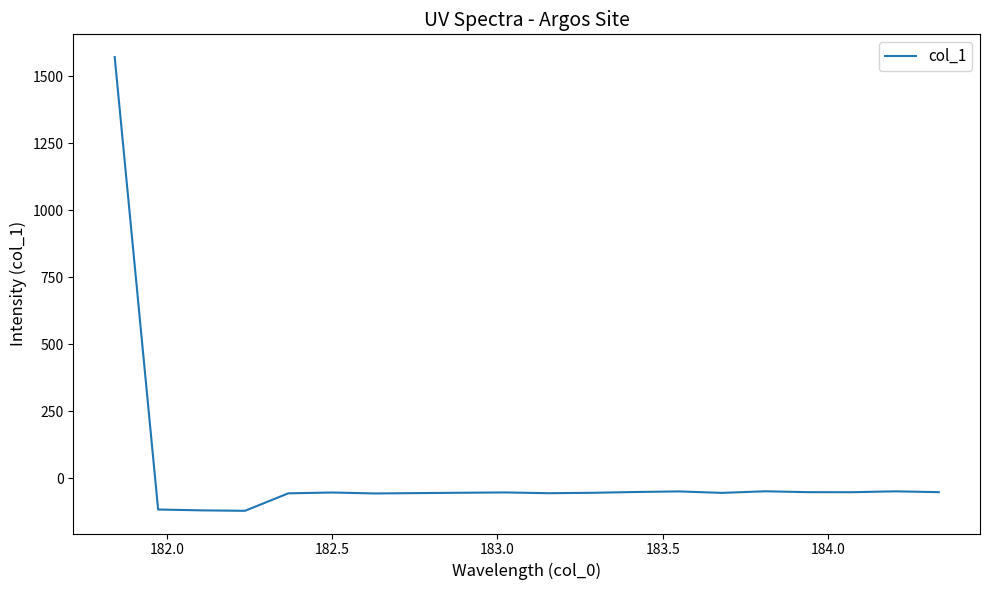

What is the difference between the maximum and minimum values?

1693.2